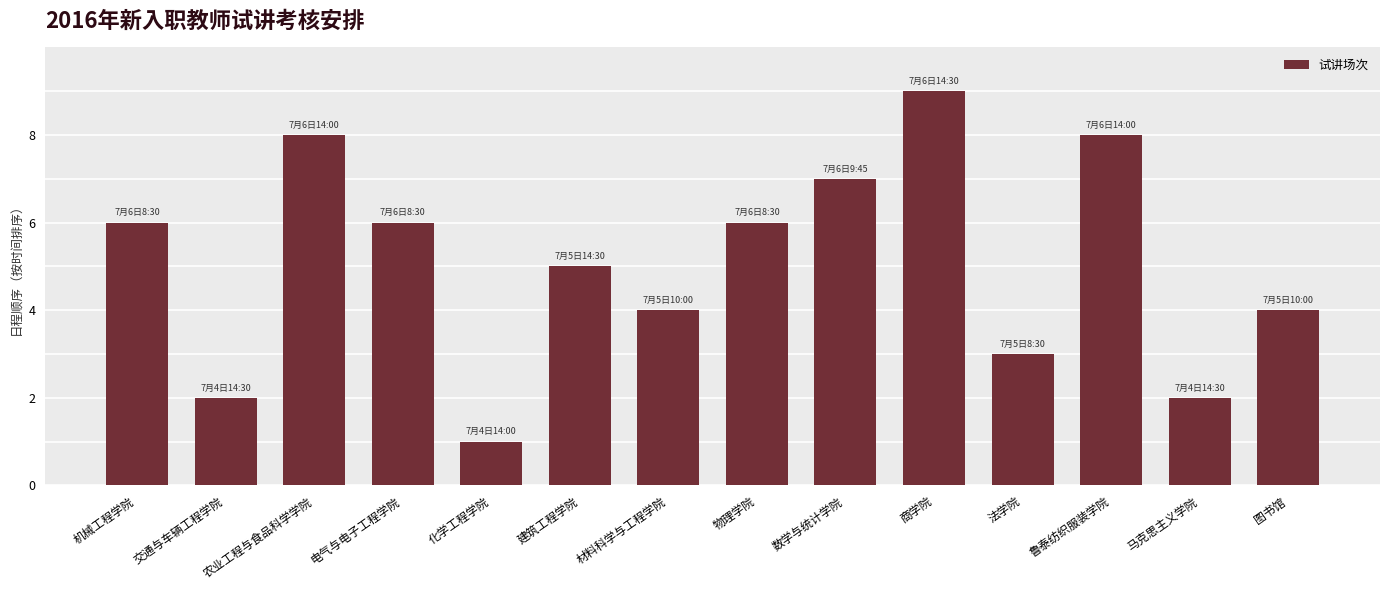

What is the difference between the values at 建筑工程学院 and 图书馆?

1